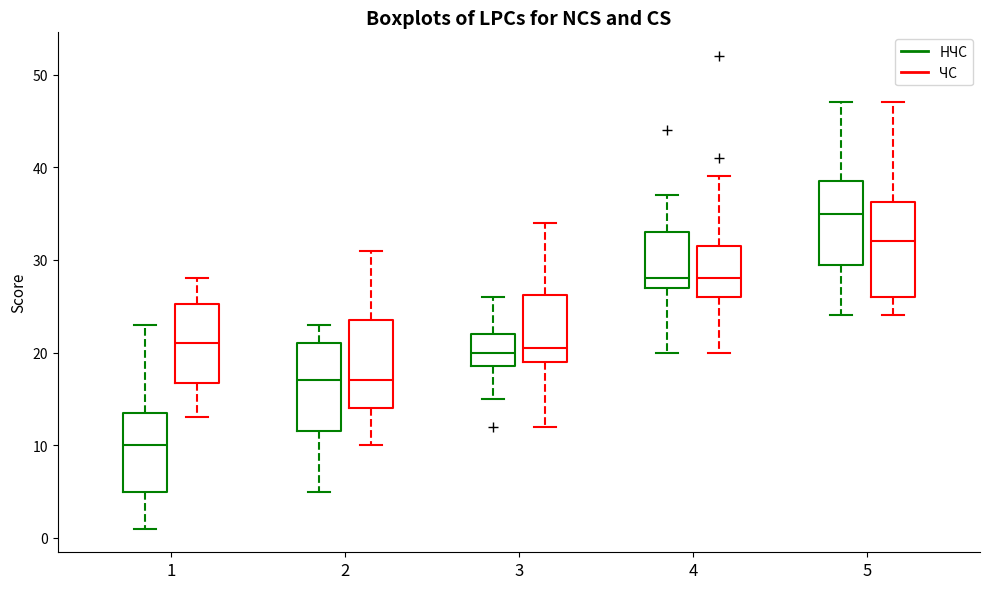

Reading left to right, transcribe this box plot: for each box, give where its median line is, the range the box spans, and where its two whiskers end, as read against the y-axis. The values are not printed on the chart, so give them approximately, as read against the axis.

1 (НЧС): median 10, box 5 to 14, whiskers 1 to 23
1 (ЧС): median 21, box 17 to 25, whiskers 13 to 28
2 (НЧС): median 17, box 12 to 21, whiskers 5 to 23
2 (ЧС): median 17, box 14 to 24, whiskers 10 to 31
3 (НЧС): median 20, box 19 to 22, whiskers 15 to 26
3 (ЧС): median 21, box 19 to 26, whiskers 12 to 34
4 (НЧС): median 28, box 27 to 33, whiskers 20 to 37
4 (ЧС): median 28, box 26 to 32, whiskers 20 to 39
5 (НЧС): median 35, box 30 to 39, whiskers 24 to 47
5 (ЧС): median 32, box 26 to 36, whiskers 24 to 47